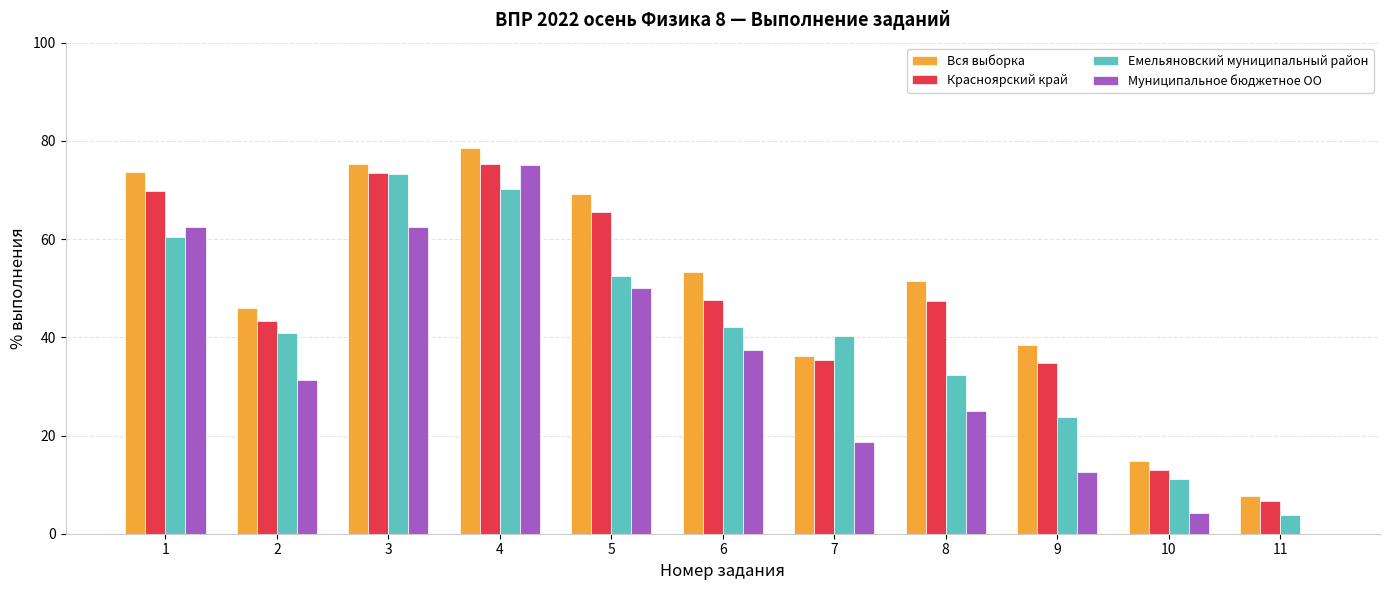

Is the value of Вся выборка at 4 greater than the value of Красноярский край at 8?

Yes